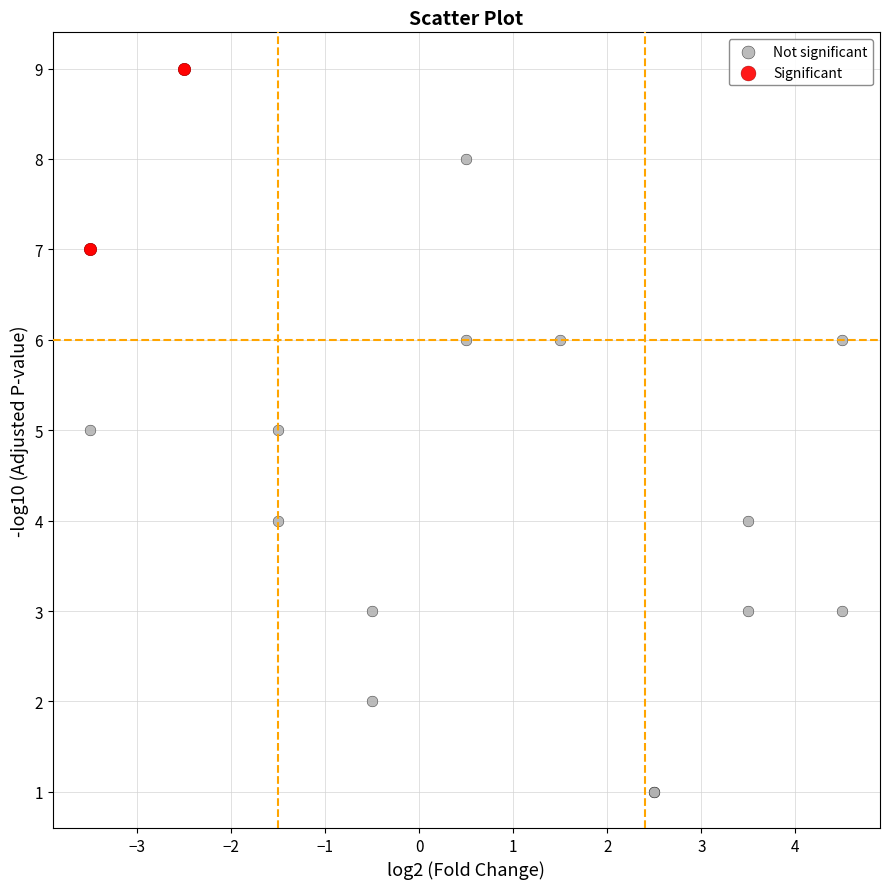

Which series contains the lowest Y value?

Not significant